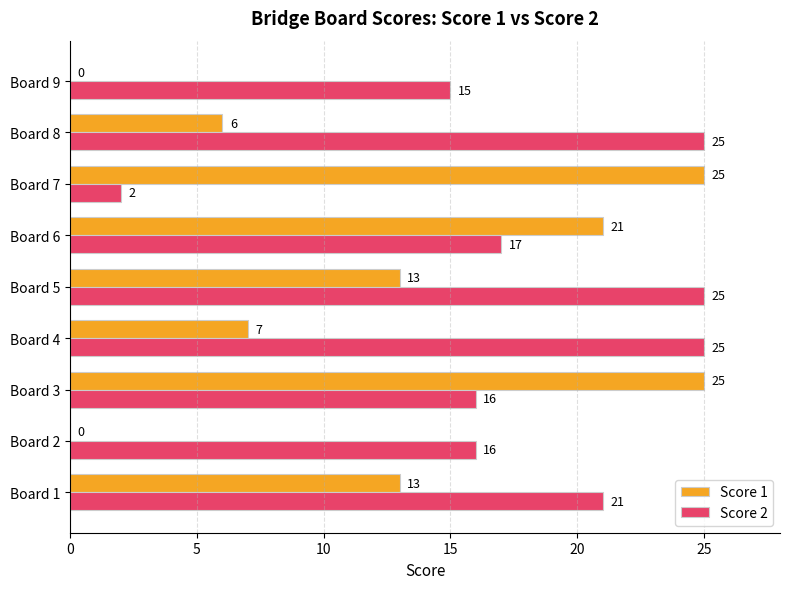

How many data points does each series have?

9